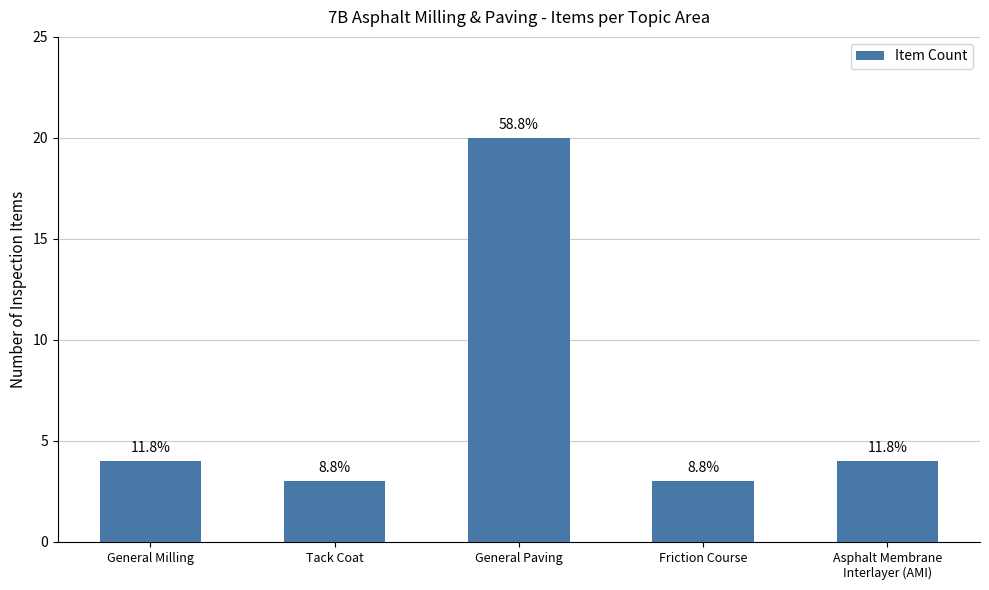

List the labels in order of value, smallest first.

Tack Coat, Friction Course, General Milling, Asphalt Membrane
Interlayer (AMI), General Paving